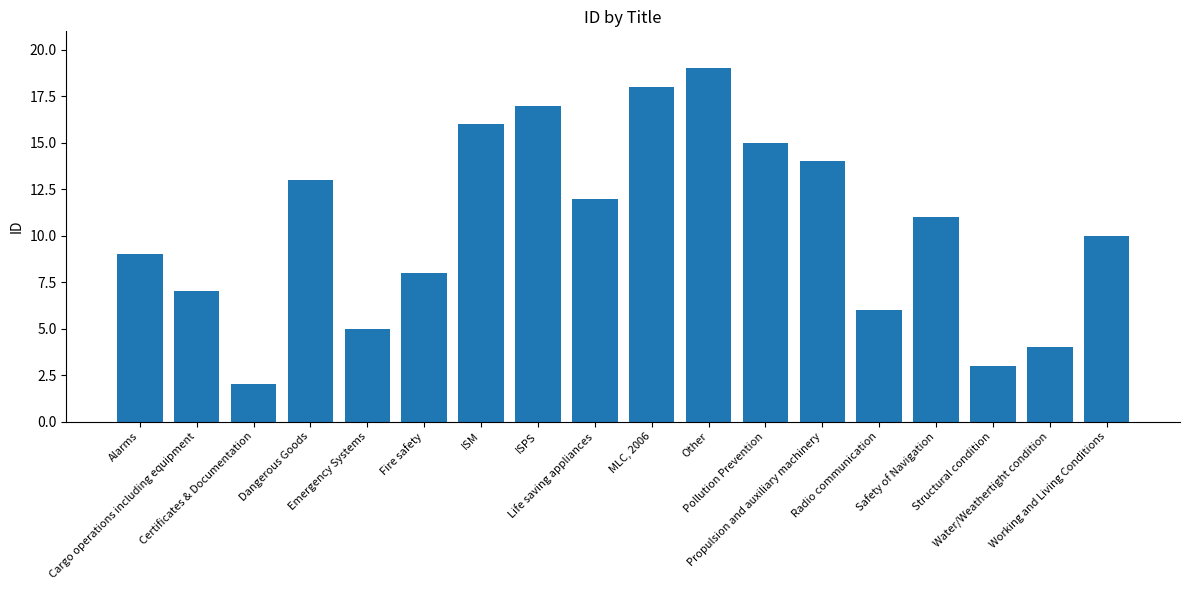

Rank the categories by value from lowest to highest.

Certificates & Documentation, Structural condition, Water/Weathertight condition, Emergency Systems, Radio communication, Cargo operations including equipment, Fire safety, Alarms, Working and Living Conditions, Safety of Navigation, Life saving appliances, Dangerous Goods, Propulsion and auxiliary machinery, Pollution Prevention, ISM, ISPS, MLC, 2006, Other